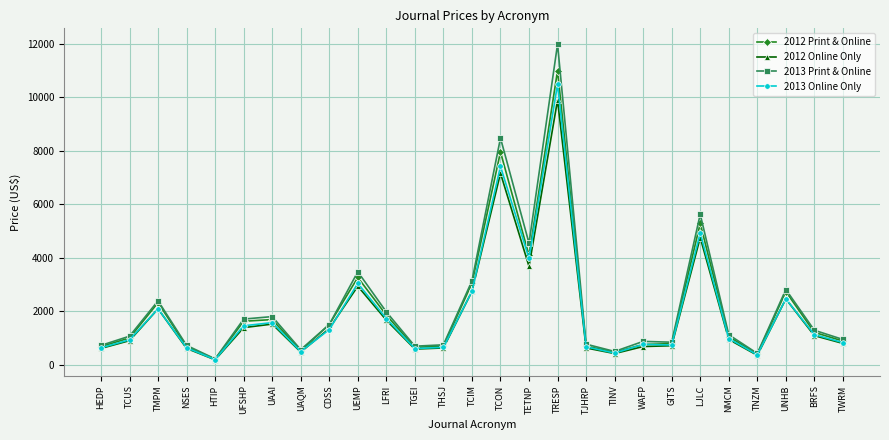

Count the number of categories in the chart.

27